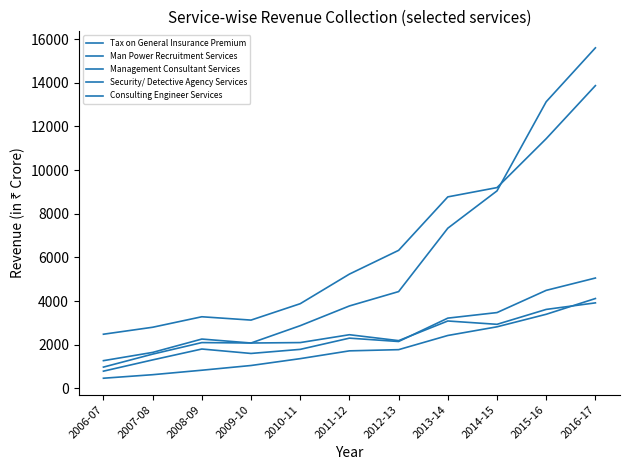

Does the chart have visible grid lines?

No